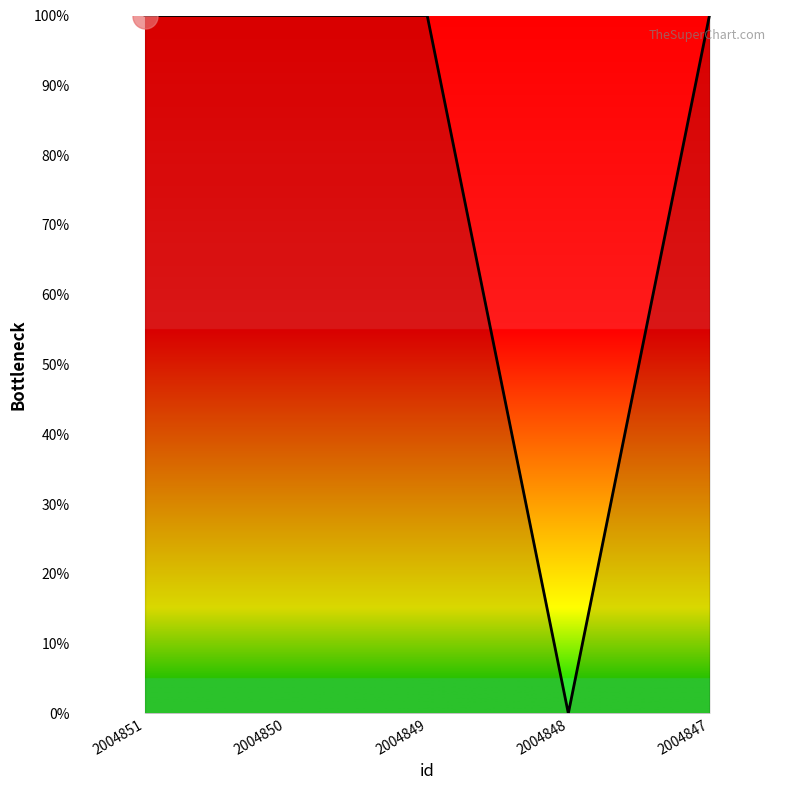

Does the chart have visible grid lines?

No